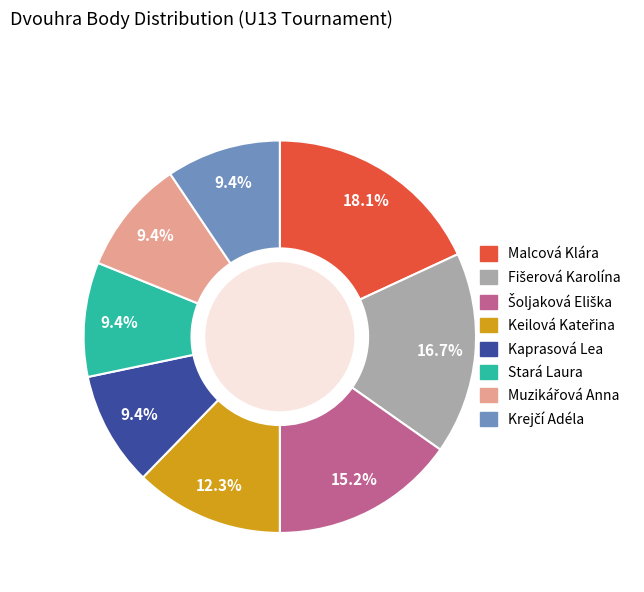

What portion of the pie excludes Kaprasová Lea?

90.6%